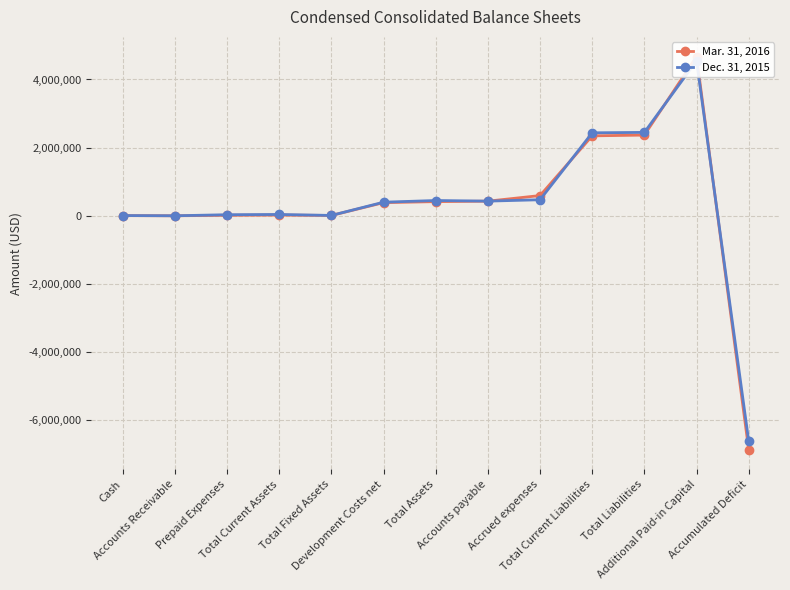

In Mar. 31, 2016, how many points are lower than both neighbors (excluding endpoints)?

2